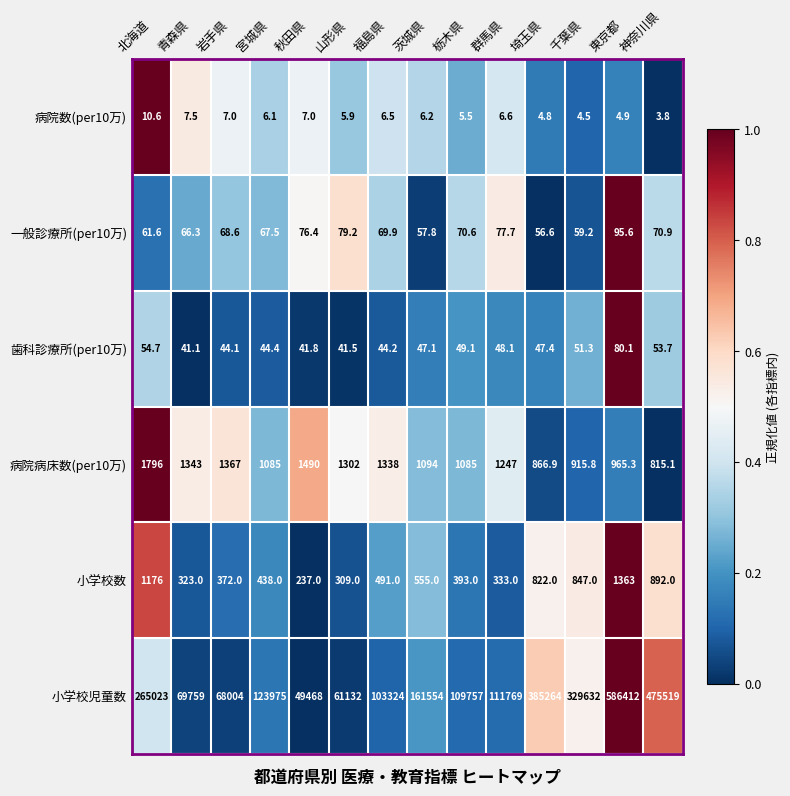

What is the total value across all series at 東京都?

588920.9